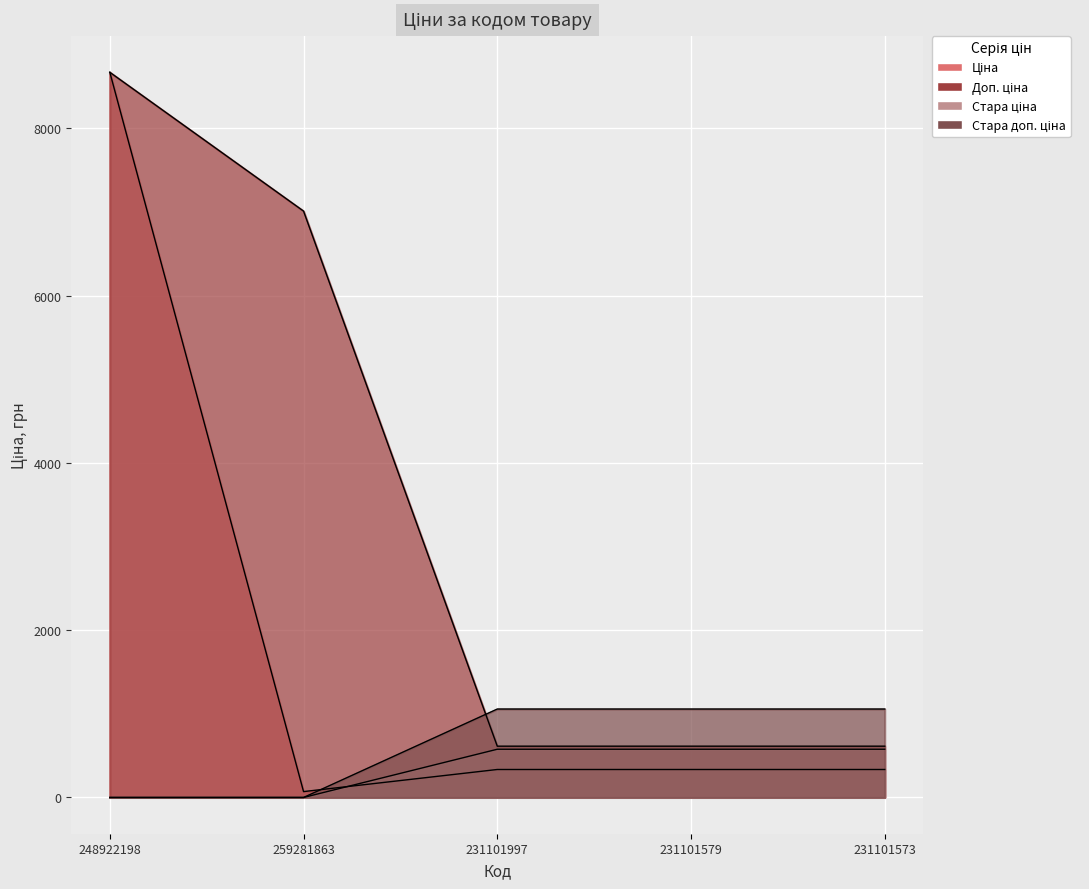

True or false: Доп. ціна and Ціна cross at least once.

False